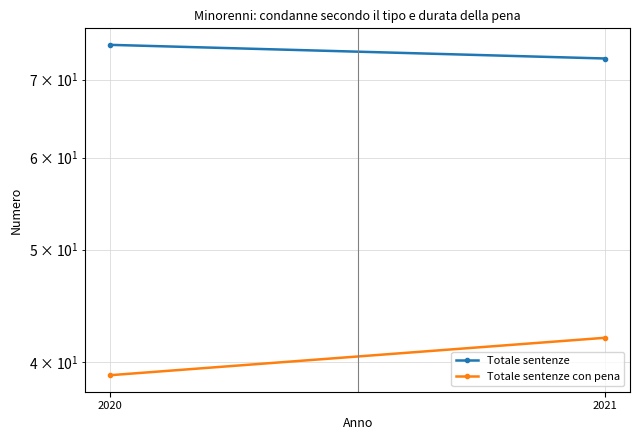

What is the highest value of the Totale sentenze con pena series?

42